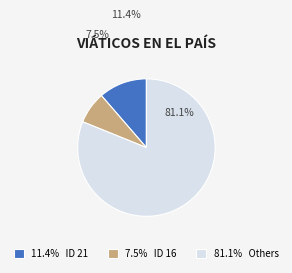

Rank the categories by value from lowest to highest.

7.5% ID 16, 11.4% ID 21, 81.1% Others